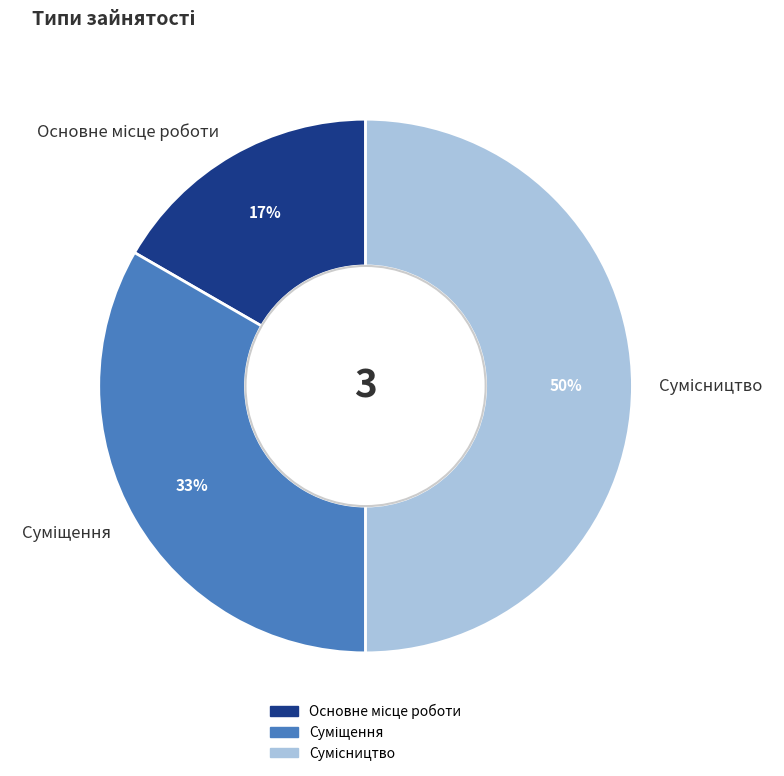

To the nearest percent, what is the average slice percentage?

33%